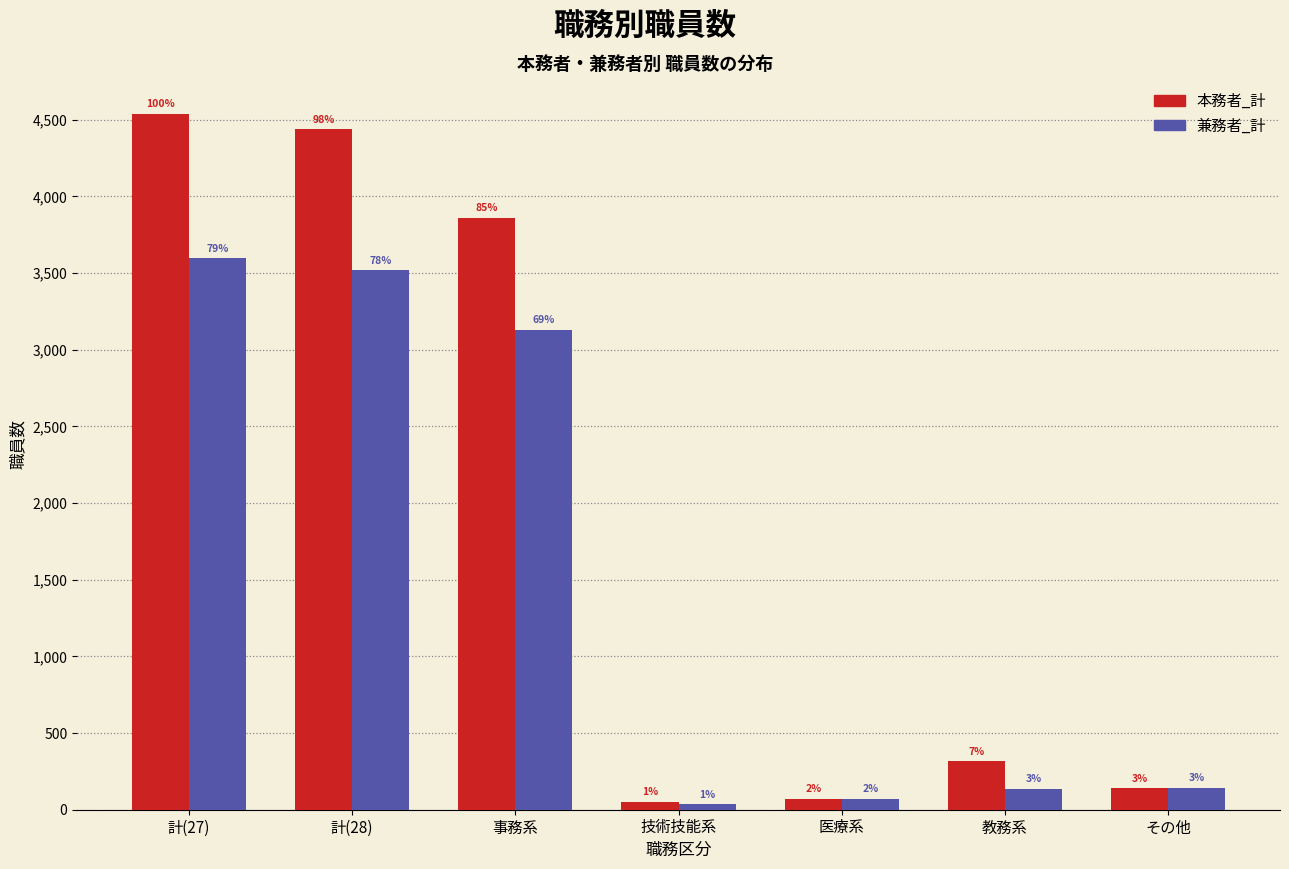

Are the bars grouped side by side (vs. stacked)?

Yes